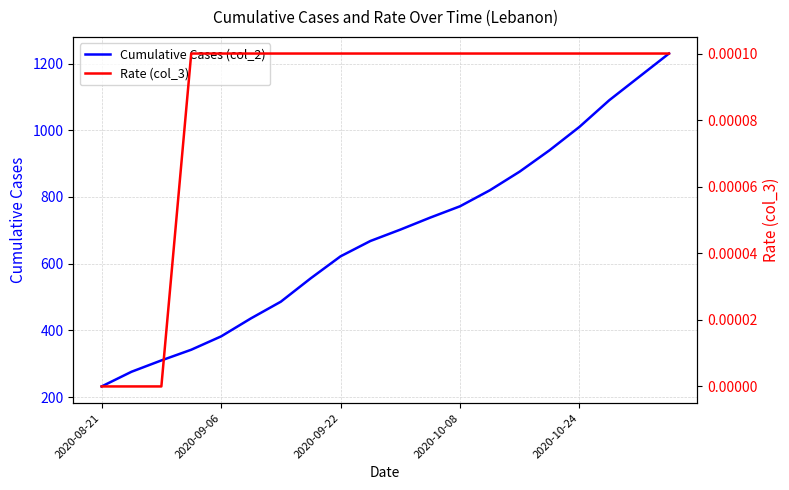

What is the lowest value of the Cumulative Cases (col_2) series?

232